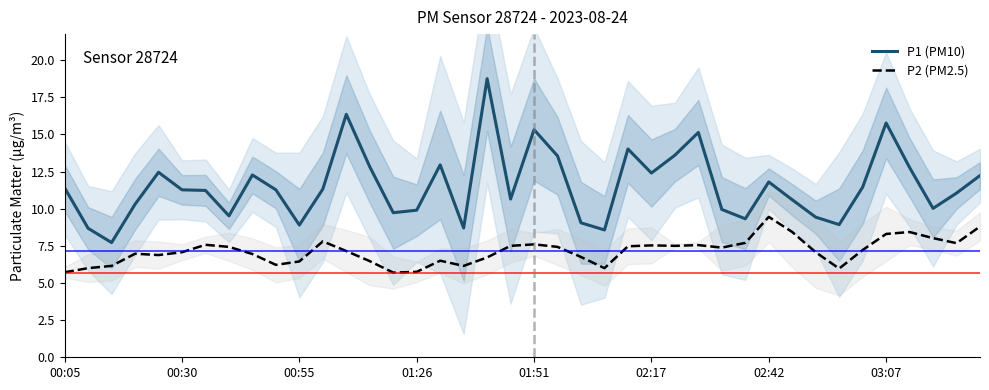

The P1 (PM10) series shows 18.8 at 18. True or false?

True